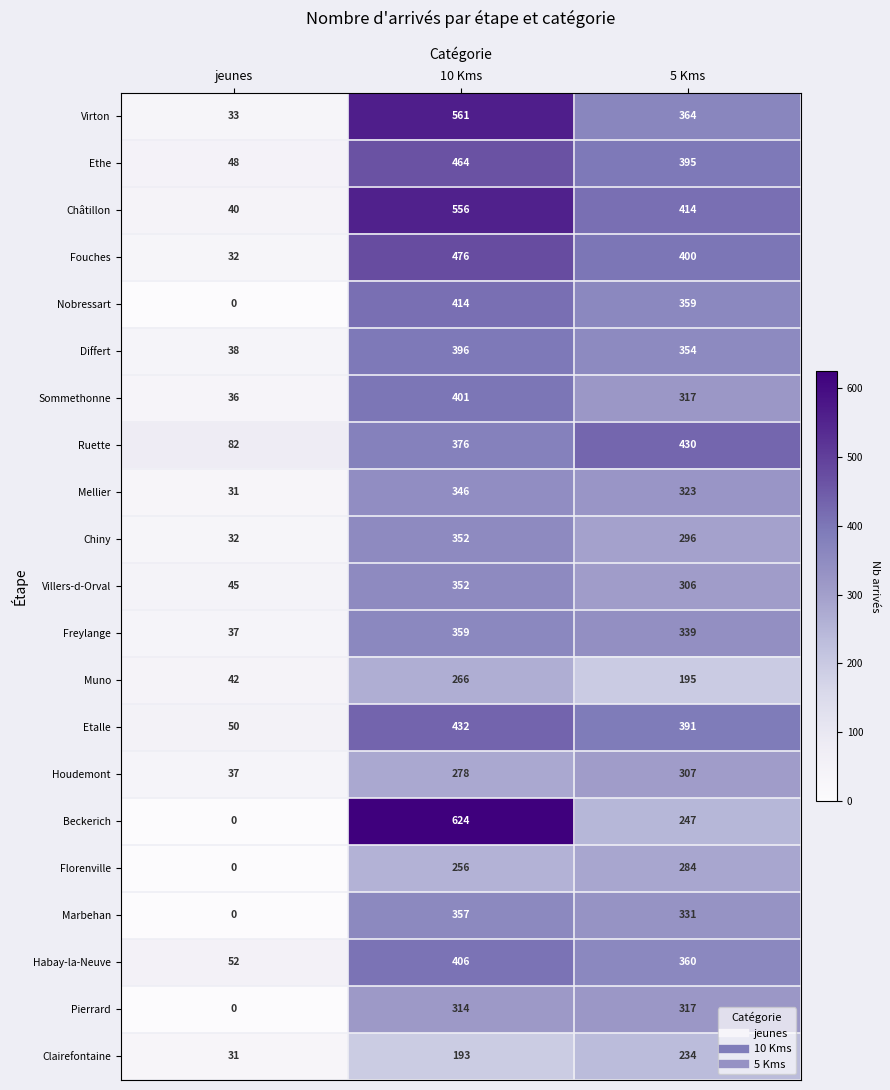

The value of Ethe at jeunes is 48. True or false?

True